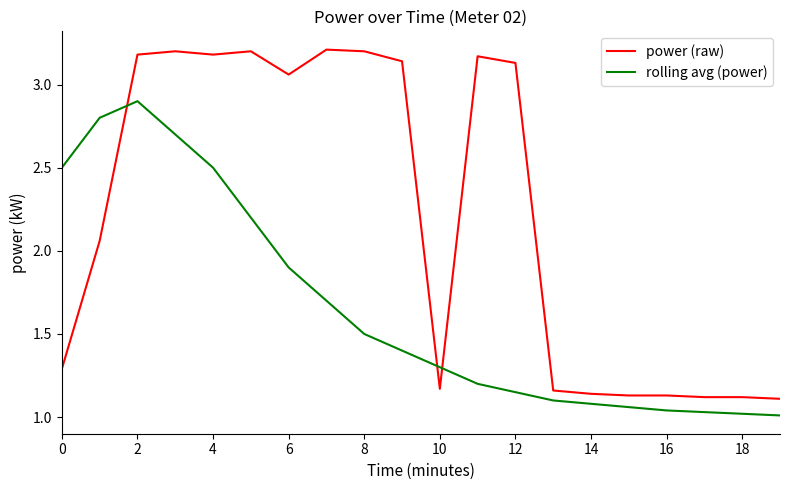

Which series has the largest range (max minus min)?

power (raw)